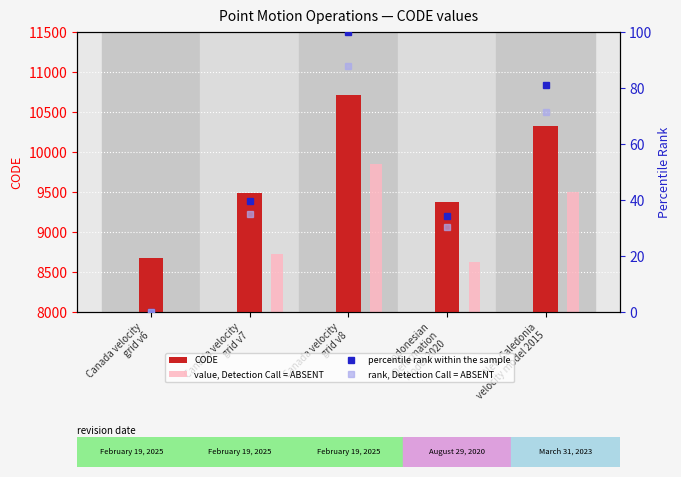

What is the difference between the highest and lowest values at Indonesian
Deformation
Model 2020?

9344.7